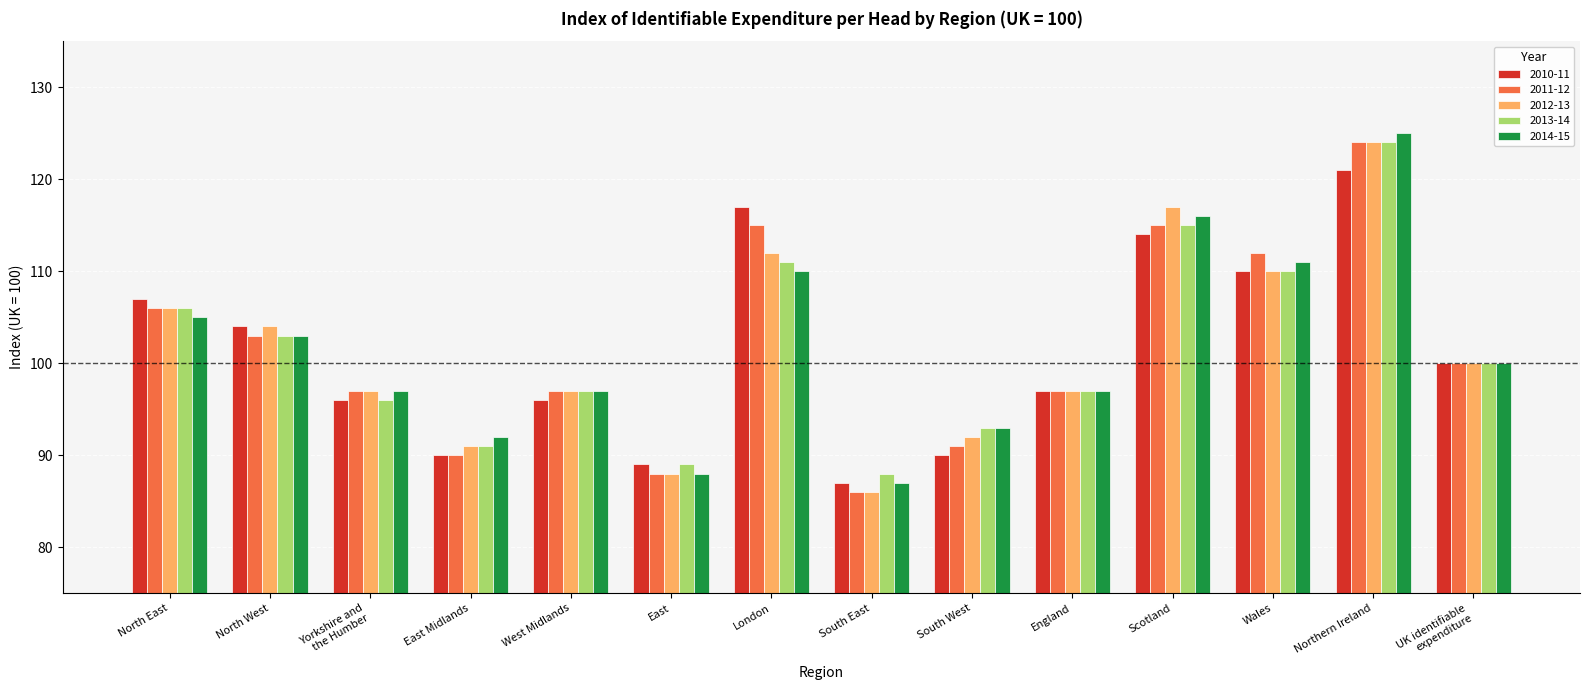

Reading left to right, list all the values displayed in this chart.

2010-11: 107	104	96	90	96	89	117	87	90	97	114	110	121	100
2011-12: 106	103	97	90	97	88	115	86	91	97	115	112	124	100
2012-13: 106	104	97	91	97	88	112	86	92	97	117	110	124	100
2013-14: 106	103	96	91	97	89	111	88	93	97	115	110	124	100
2014-15: 105	103	97	92	97	88	110	87	93	97	116	111	125	100